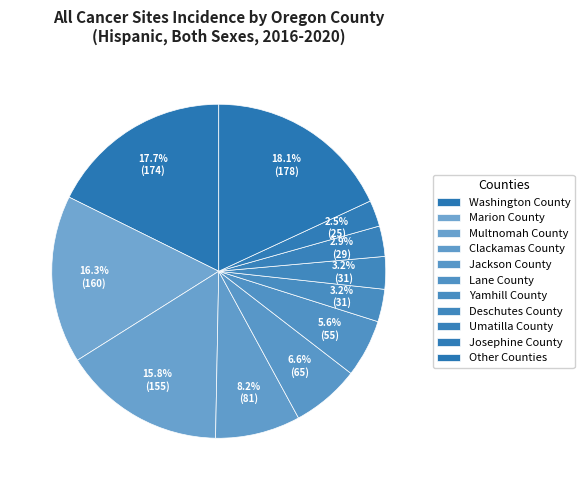

Count the number of slices in the pie.

11